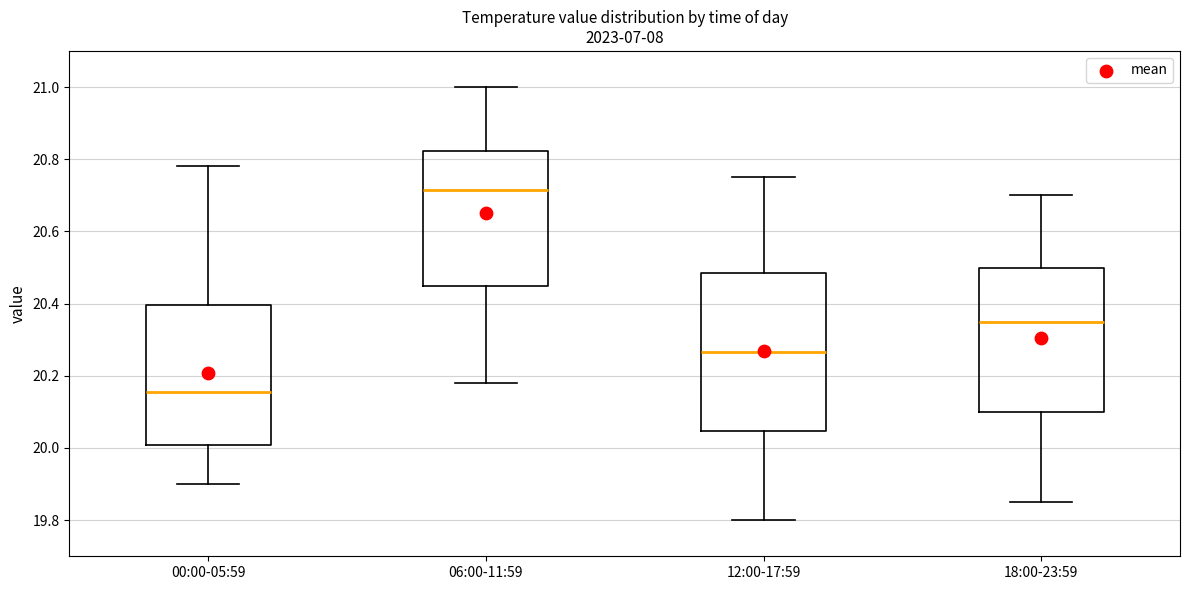

Comparing the boxes themselves (not the whiskers), which one is the tallest?

12:00-17:59